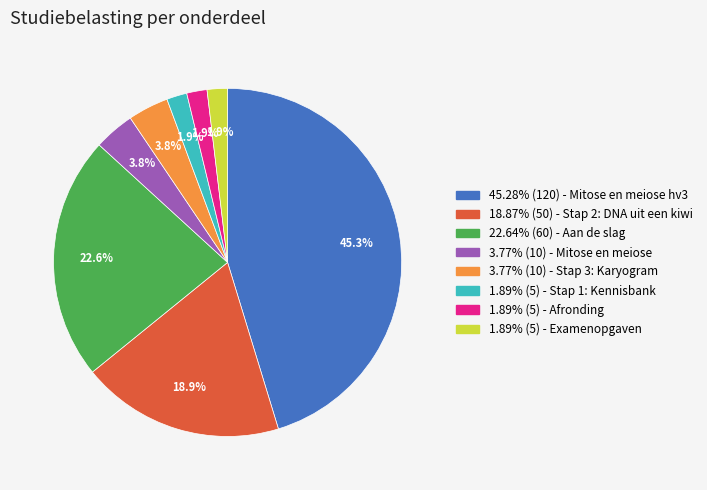

Is there a majority slice in this chart?

No